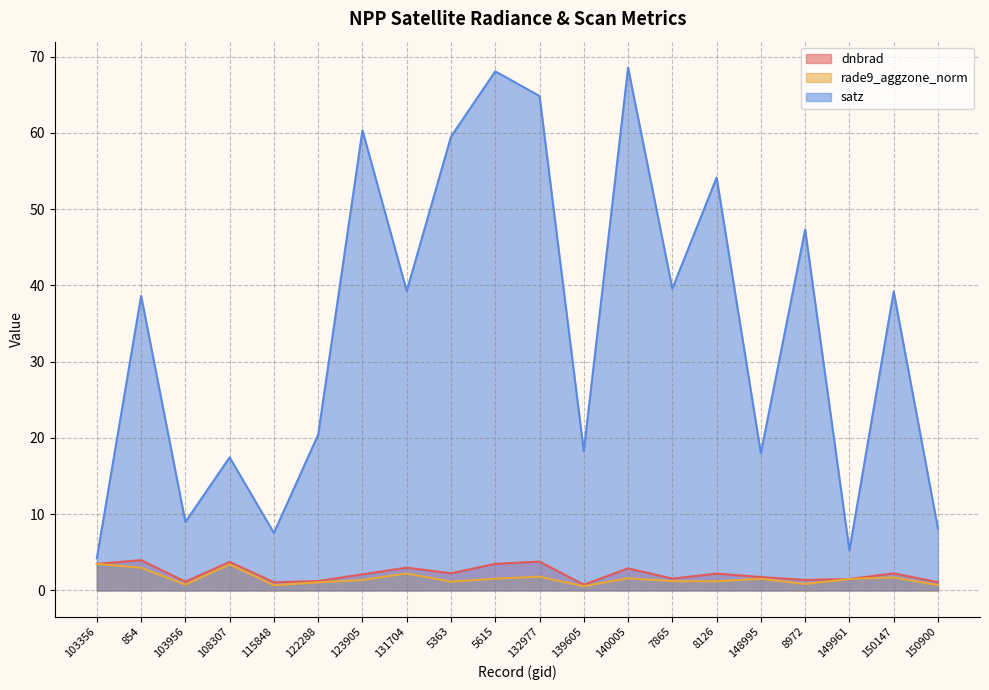

What is the approximate value of dnbrad at 149961?

1.5